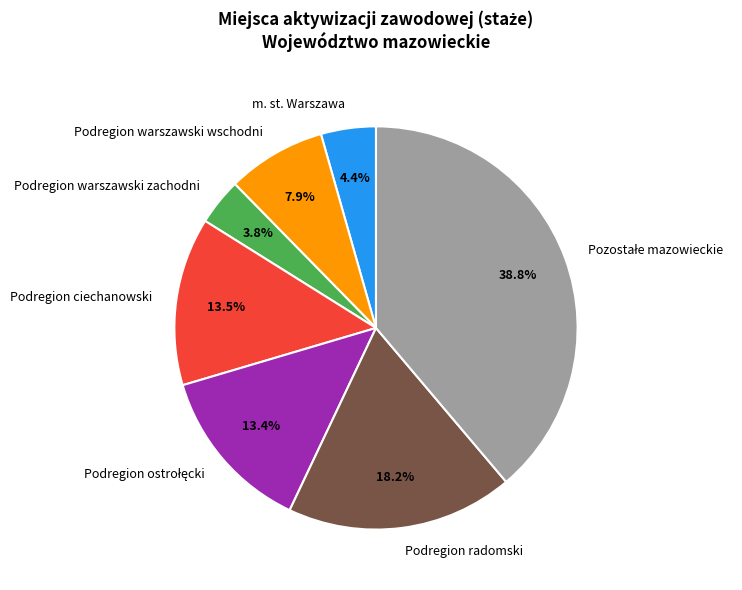

What is the smallest slice in the pie chart?

Podregion warszawski zachodni